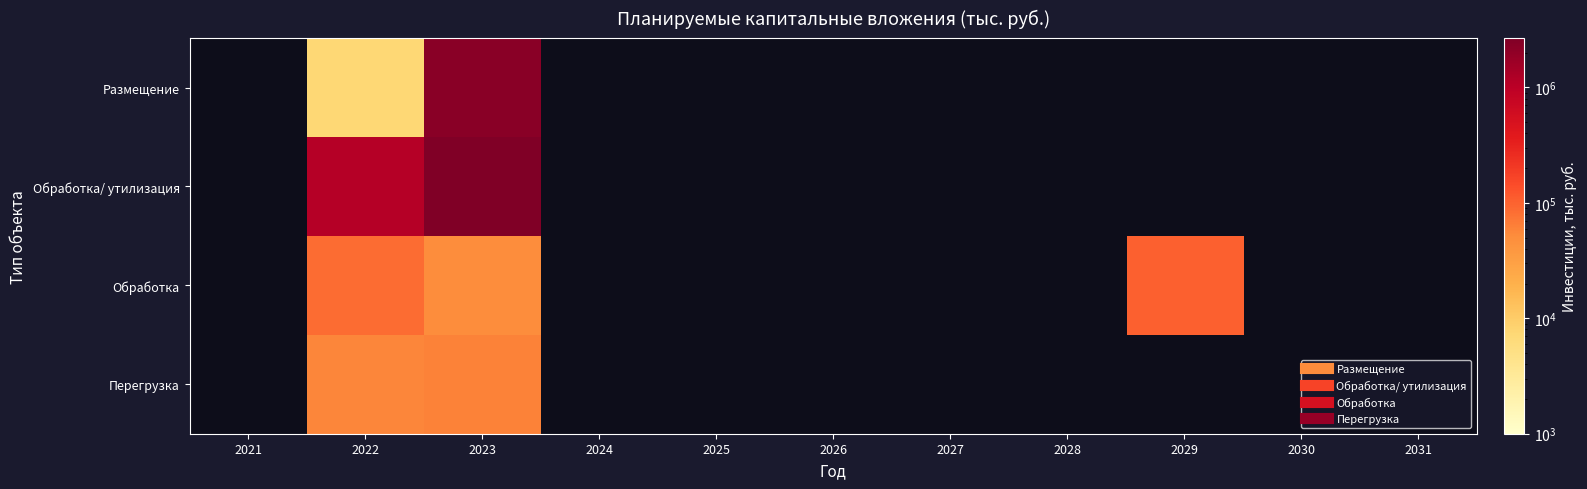

What is the difference between the highest and lowest values at 2022?

1121498.4